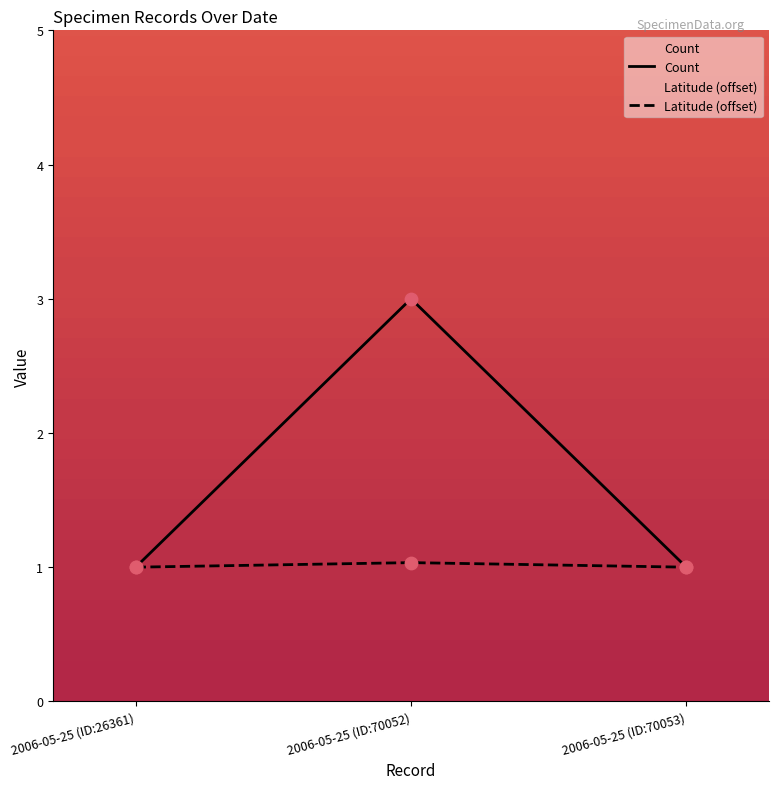

What is the total value across all series at 2006-05-25 (ID:26361)?

2.0